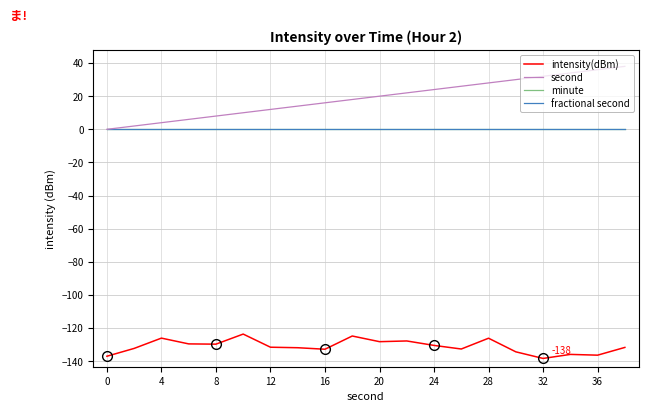

Rank the series at 12 from lowest to highest value.

intensity(dBm), minute, fractional second, second